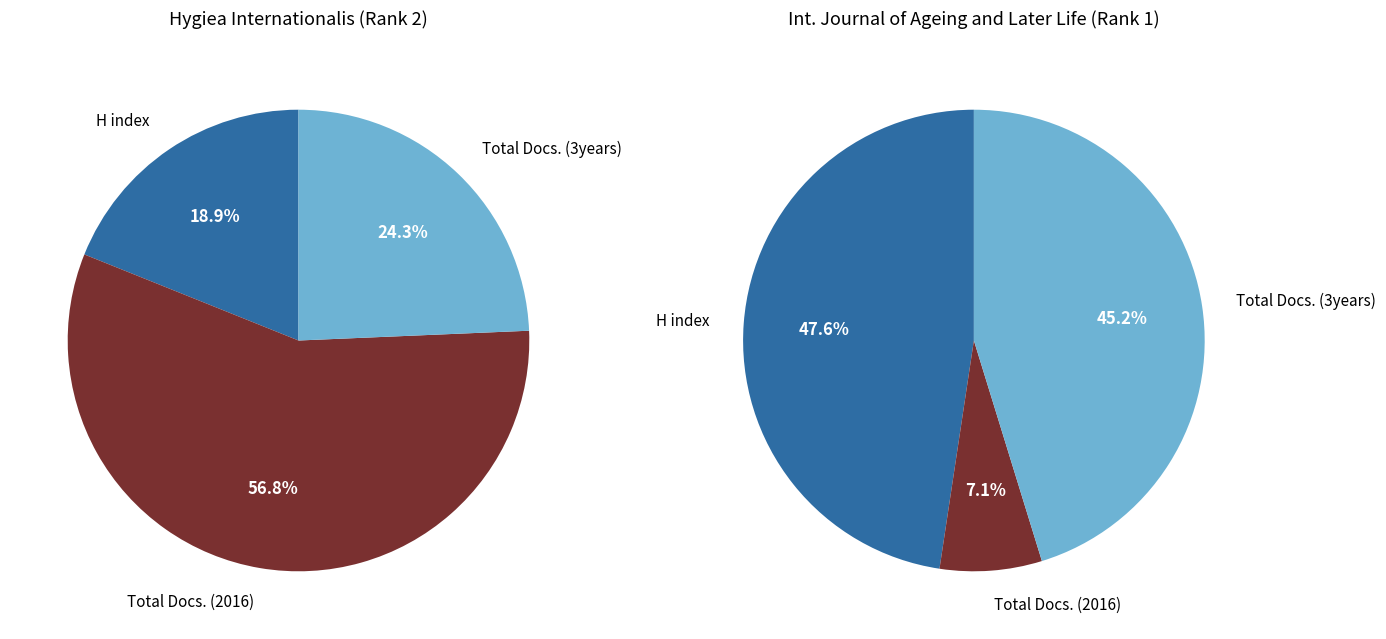

Does any single category account for the majority?

Yes